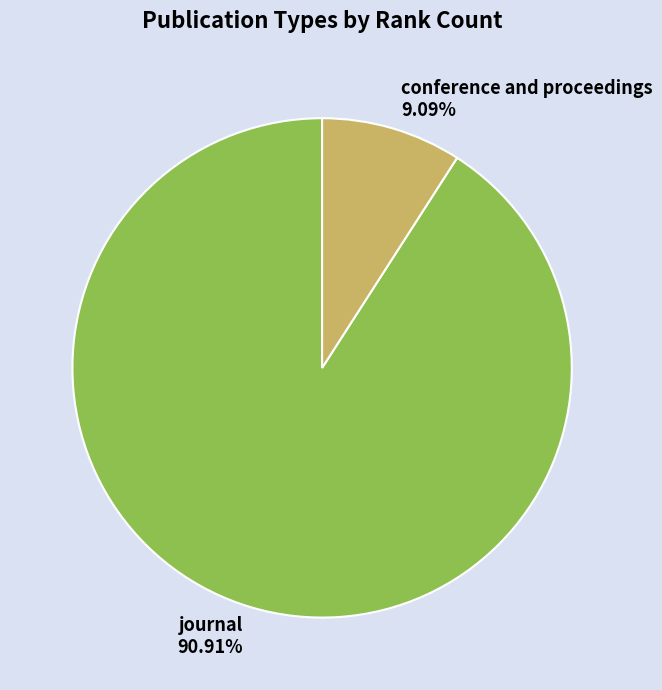

Is it true that conference and proceedings is 2% of the pie?

False